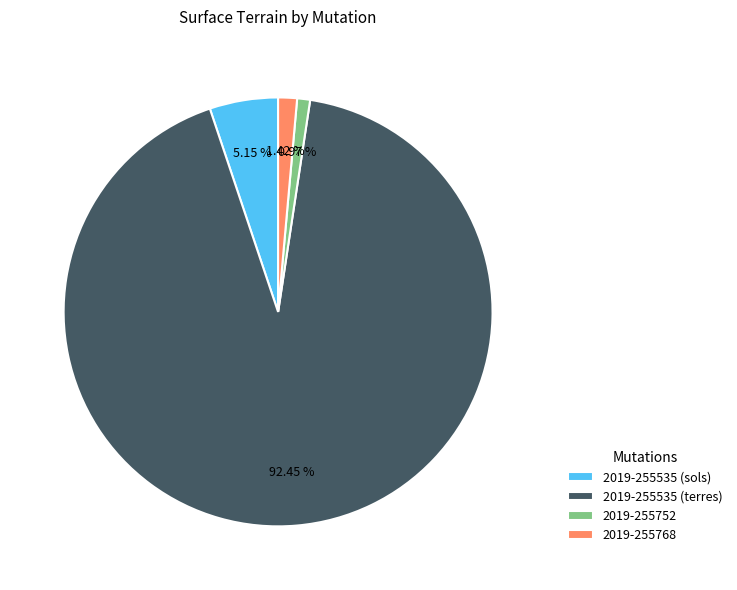

Which has a higher value, 2019-255768 or 2019-255535 (terres)?

2019-255535 (terres)